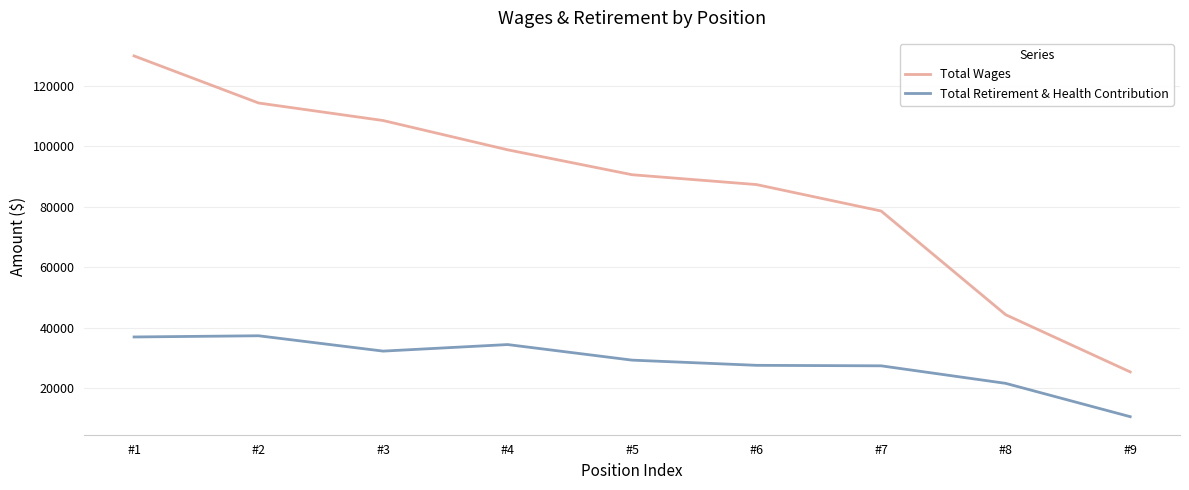

What is the difference between the maximum and minimum values in the Total Wages series?

104370